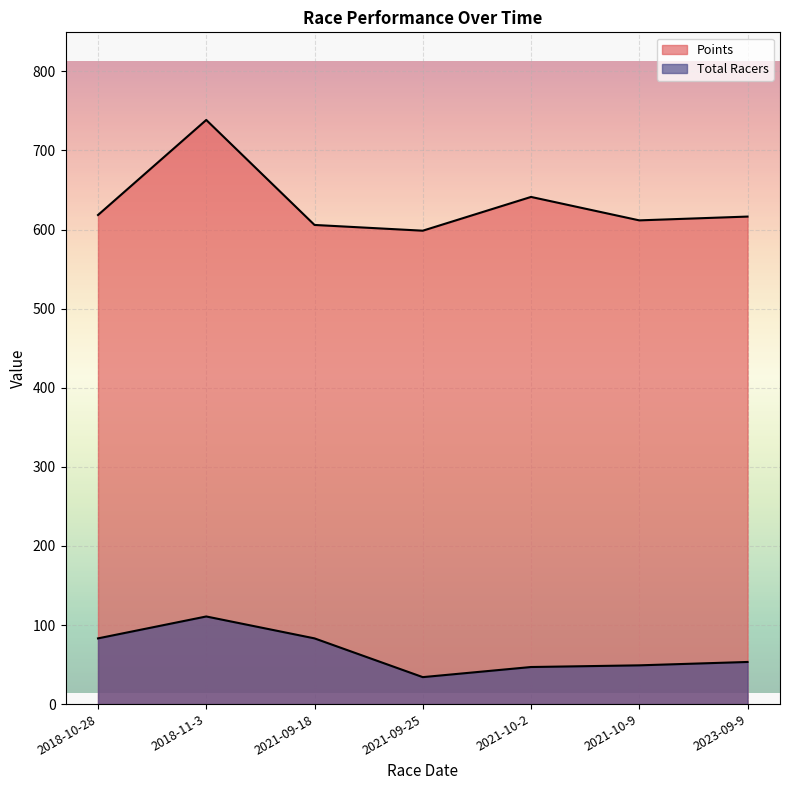

Is the value of Points at 2021-09-25 greater than the value of Total Racers at 2021-09-18?

Yes